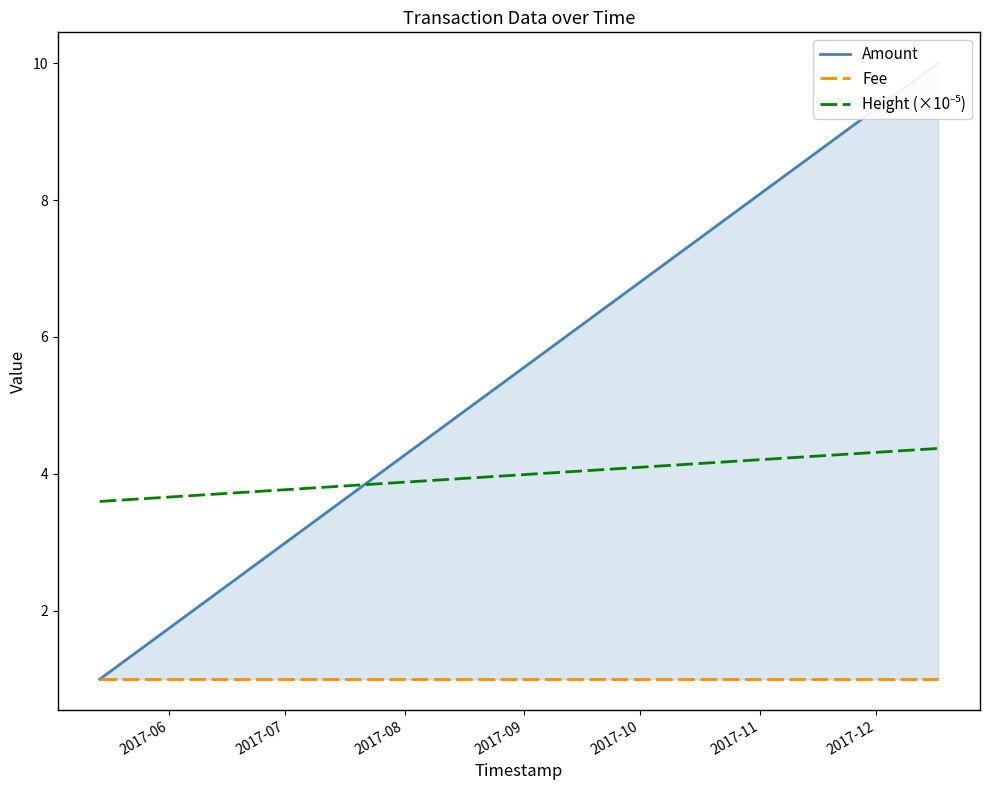

Does the chart display data point markers on the line(s)?

No